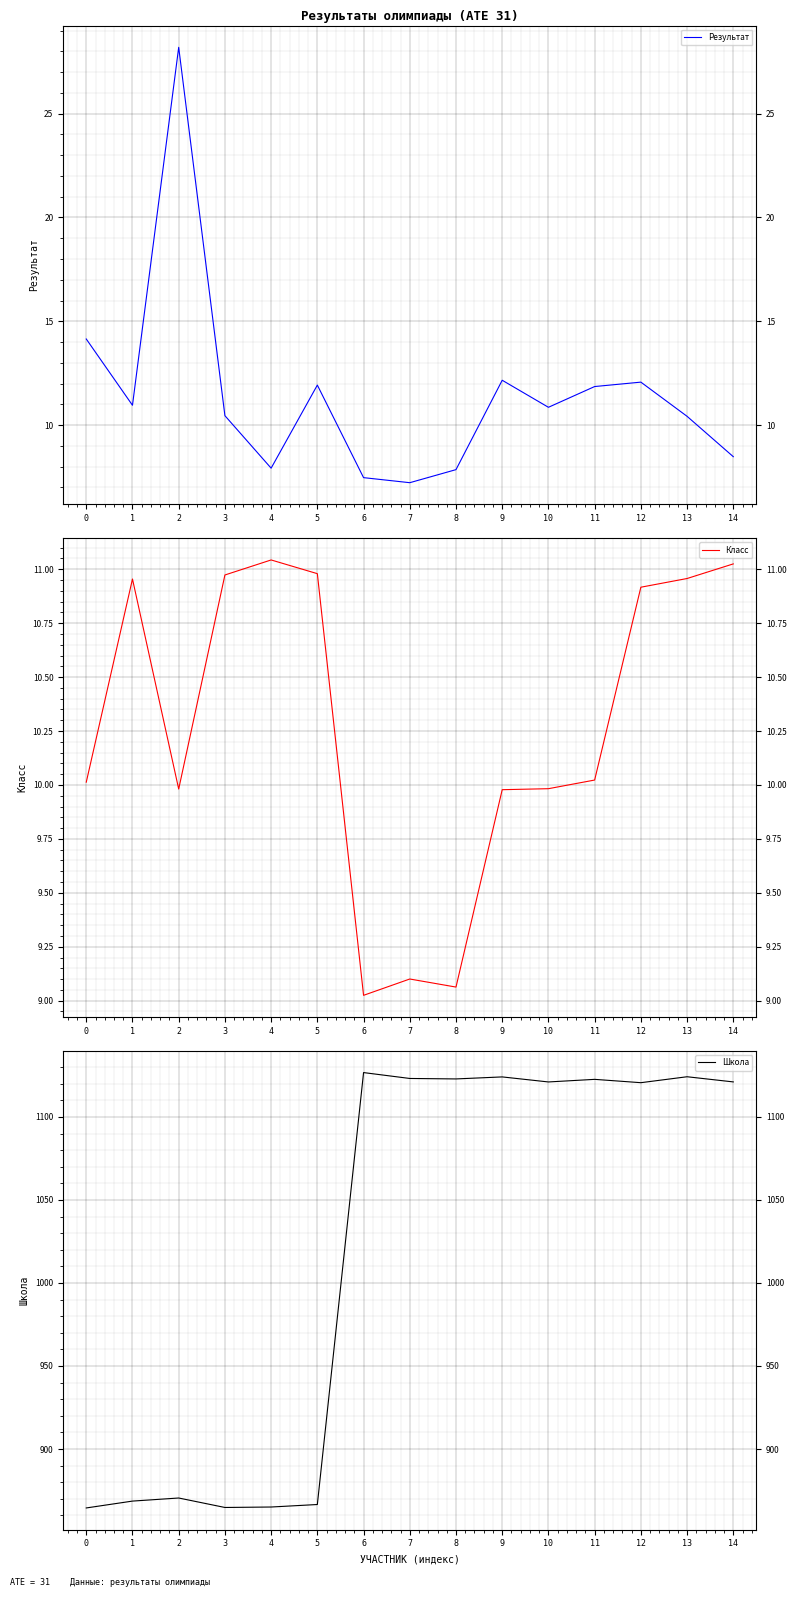

The value of Класс at 10 is 10.0. True or false?

True